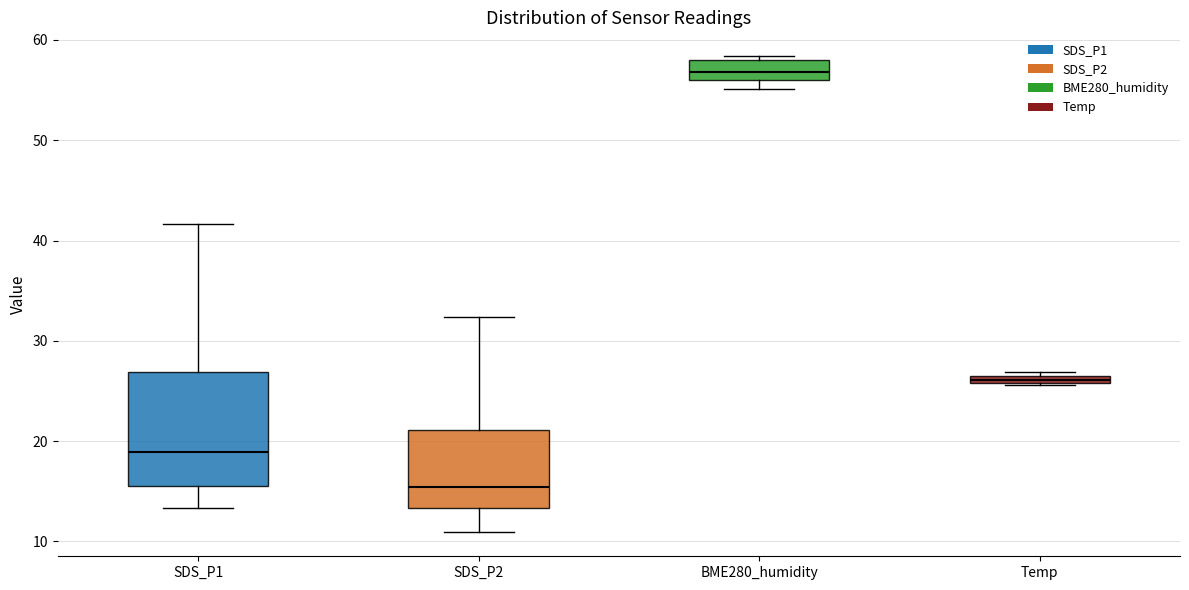

Which box has the highest median line?

BME280_humidity